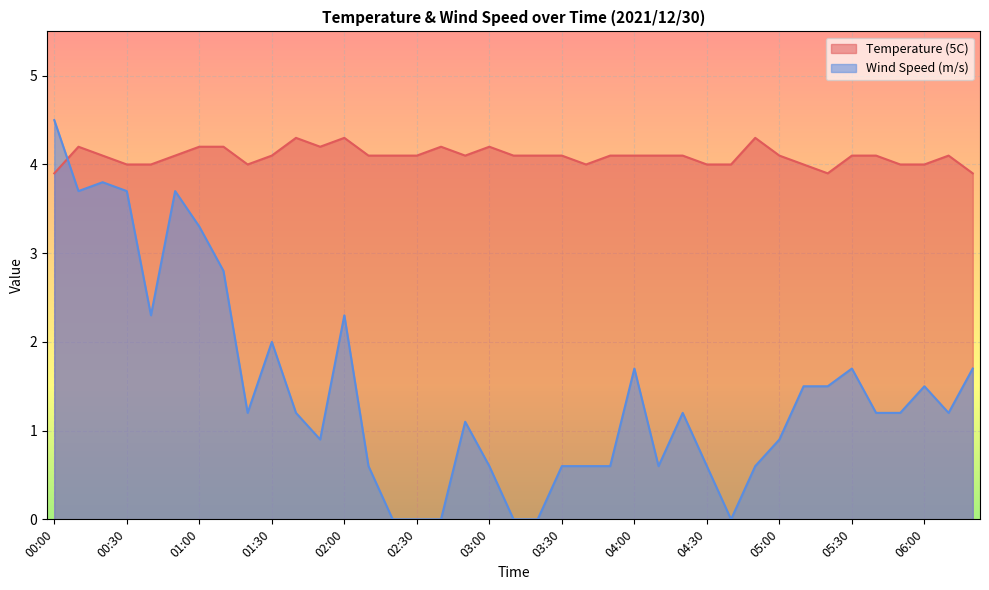

True or false: Wind Speed (m/s) has more than 1 interior local peaks.

True